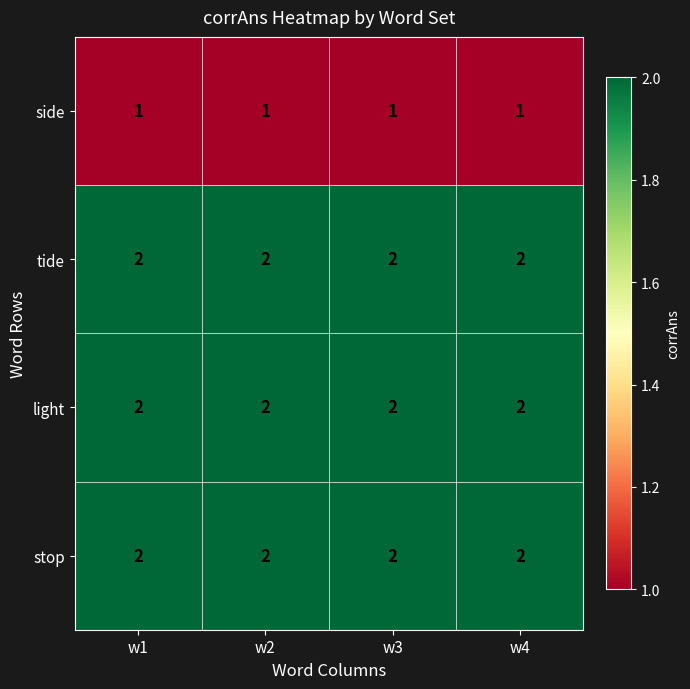

Is it true that side equals 1 at w3?

True